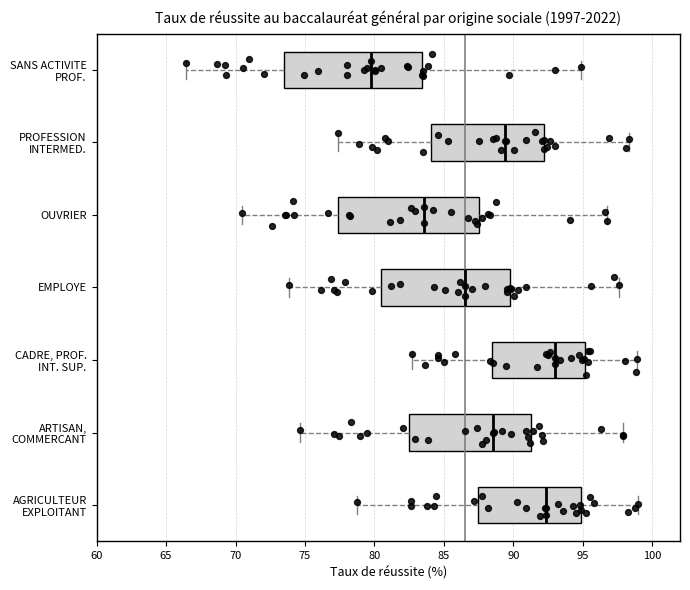

Reading bottom to top, transcribe this box plot: for each box, give where its median line is, the range the box spans, and where its two whiskers end, as read against the x-axis. The values are not printed on the chart, so give them approximately, as read against the axis.

AGRICULTEUR EXPLOITANT: median 92.5, box 87.5 to 95.0, whiskers 78.5 to 99.0
ARTISAN, COMMERCANT: median 88.5, box 82.5 to 91.5, whiskers 74.5 to 98.0
CADRE, PROF. INT. SUP.: median 93.0, box 88.5 to 95.0, whiskers 82.5 to 99.0
EMPLOYE: median 86.5, box 80.5 to 90.0, whiskers 74.0 to 97.5
OUVRIER: median 83.5, box 77.5 to 87.5, whiskers 70.5 to 96.5
PROFESSION INTERMED.: median 89.5, box 84.0 to 92.0, whiskers 77.5 to 98.5
SANS ACTIVITE PROF.: median 79.5, box 73.5 to 83.5, whiskers 66.5 to 95.0